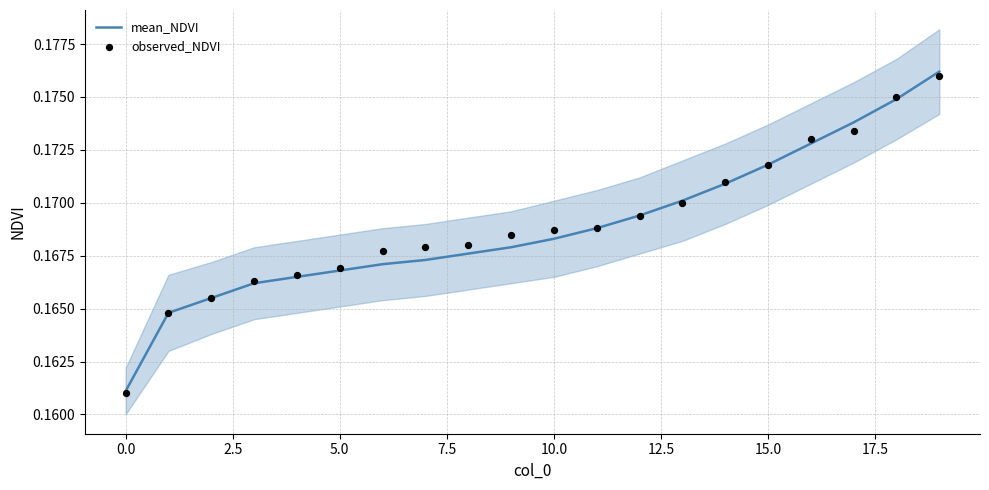

Which series has the largest total across all categories?

observed_NDVI